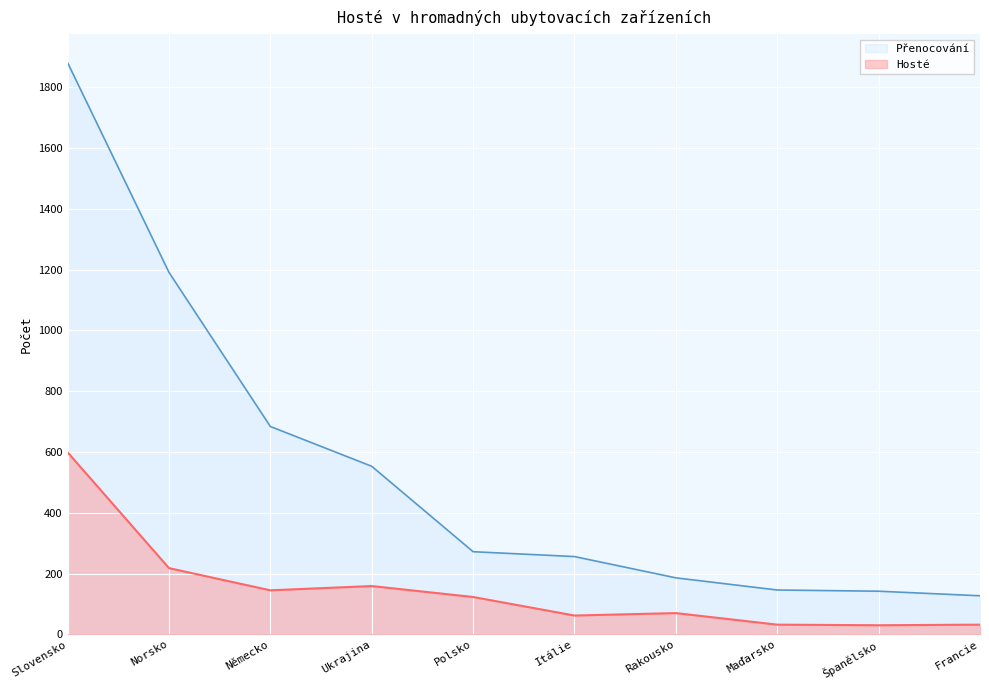

True or false: Přenocování and Hosté intersect in this chart.

False